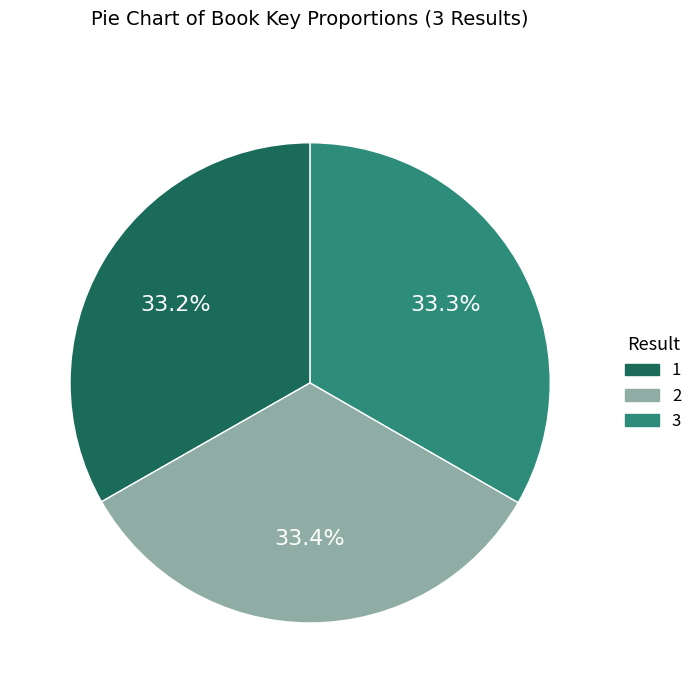

Does 1 represent more than half of the total?

No